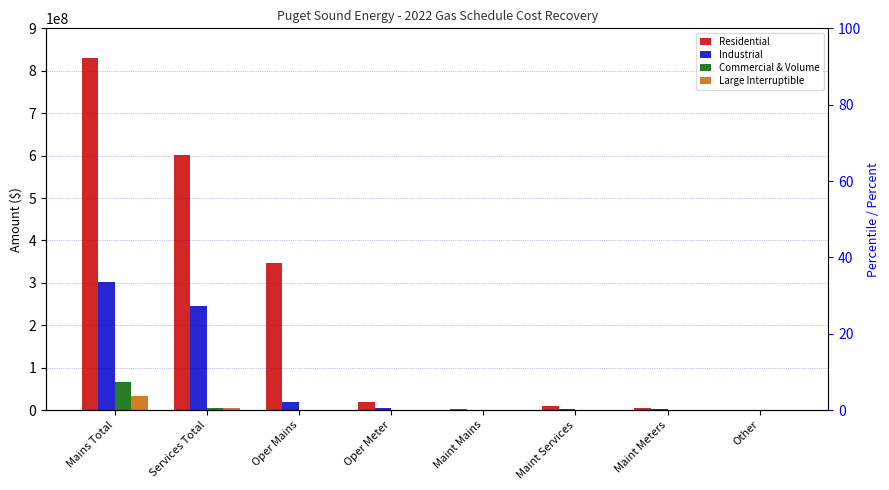

Rank the series at Maint Mains from lowest to highest value.

Large Interruptible, Commercial & Volume, Industrial, Residential